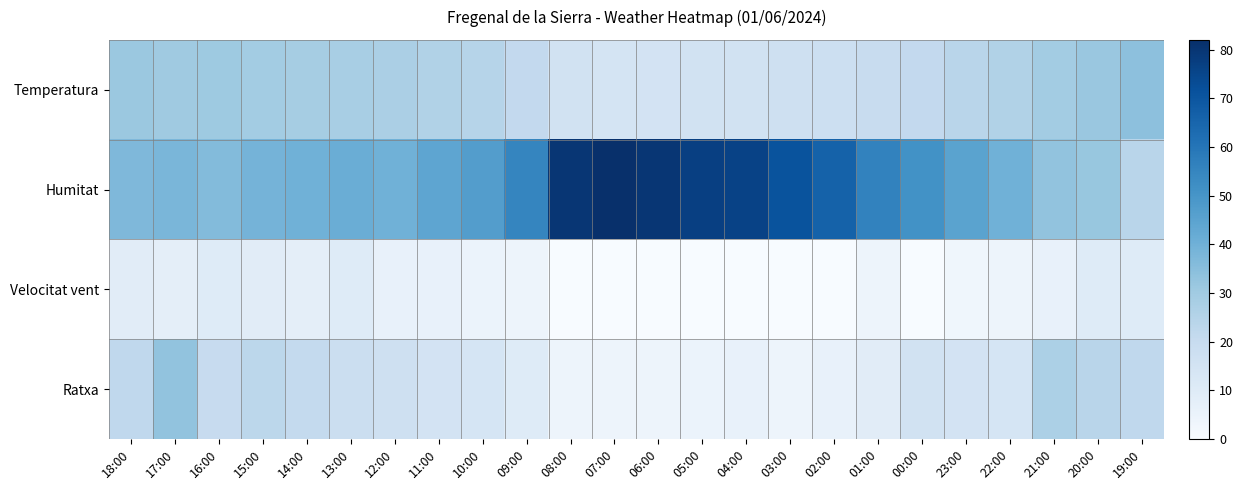

What is the total value across all series at 20:00?

97.5